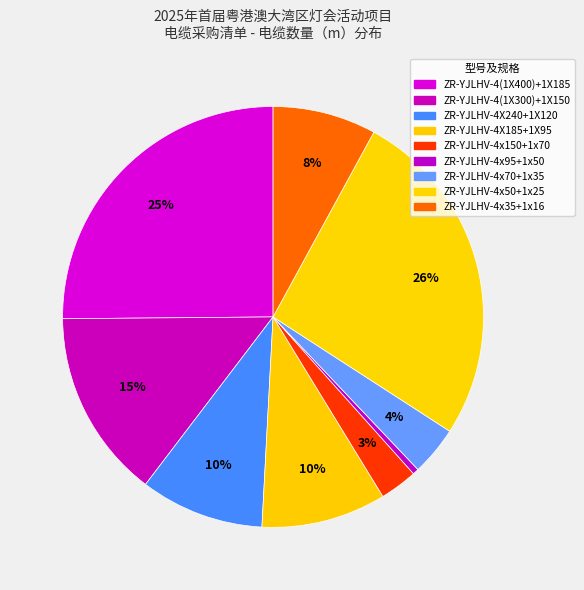

True or false: ZR-YJLHV-4X185+1X95 accounts for 10% of the total.

True